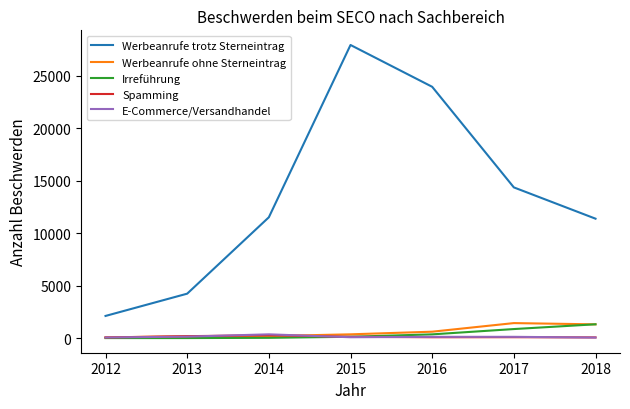

How many series are shown in this chart?

5